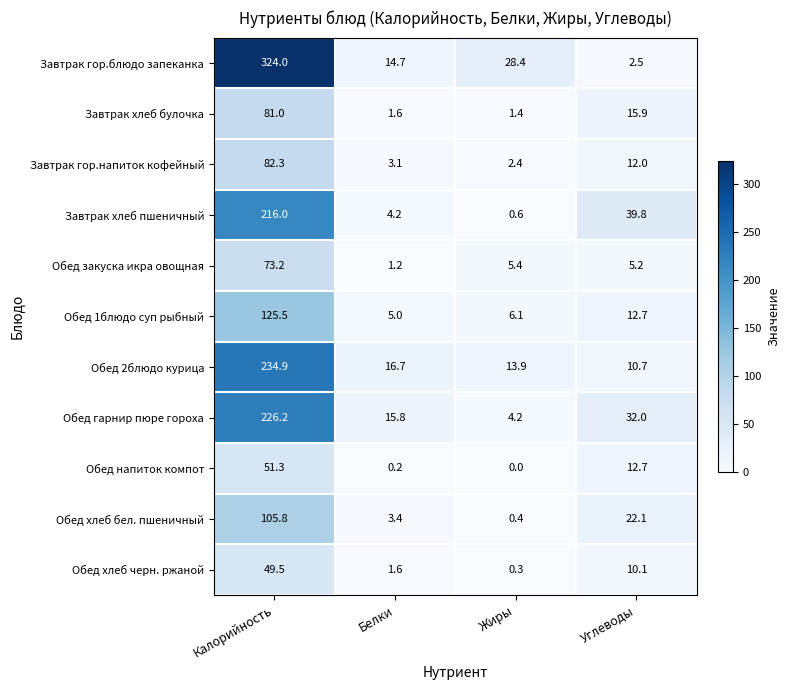

What is the difference between the maximum and minimum values in the Обед 1блюдо суп рыбный series?

120.5